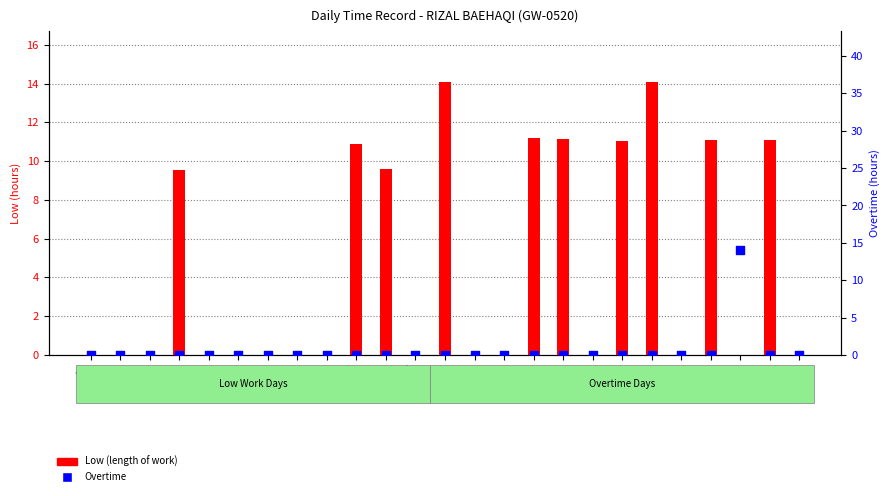

At how many categories does at least one series exceed 9?

11